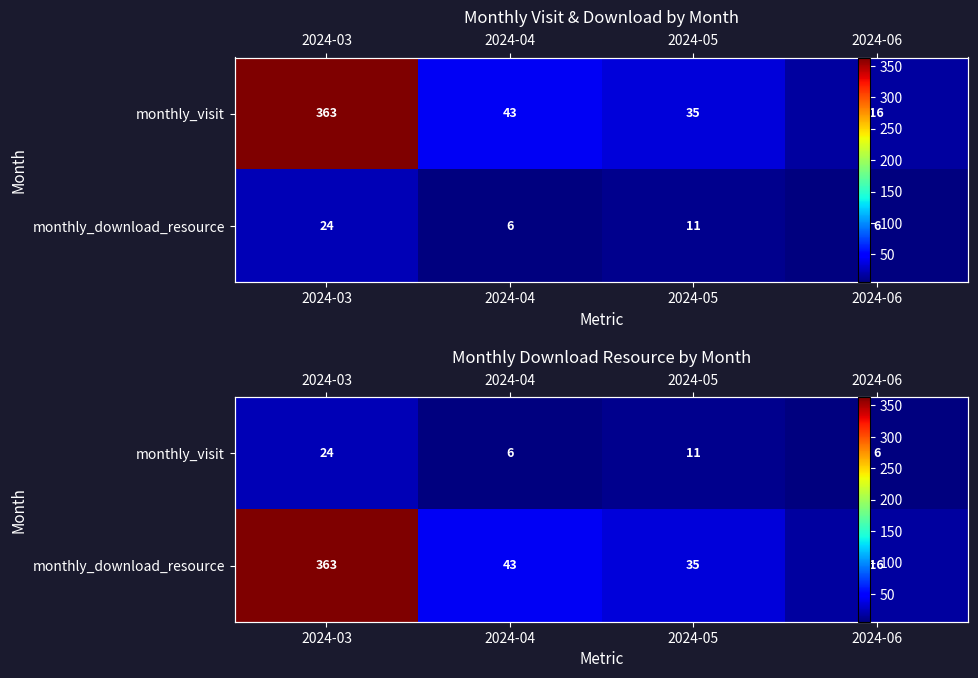

What is the total value across all series at 2024-04?

49